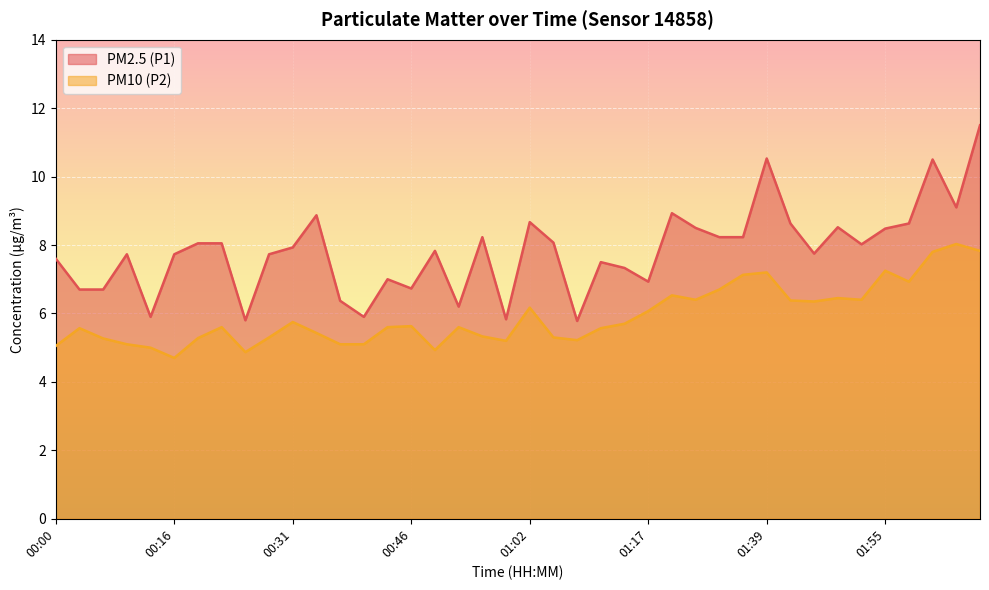

True or false: PM2.5 (P1) and PM10 (P2) intersect in this chart.

False